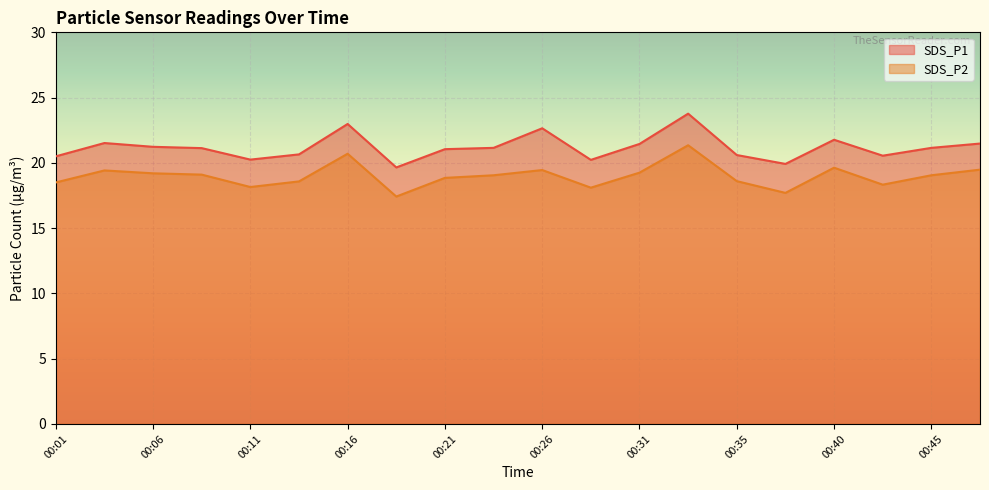

What is the difference between the second highest and minimum values in the SDS_P2 series?

3.3